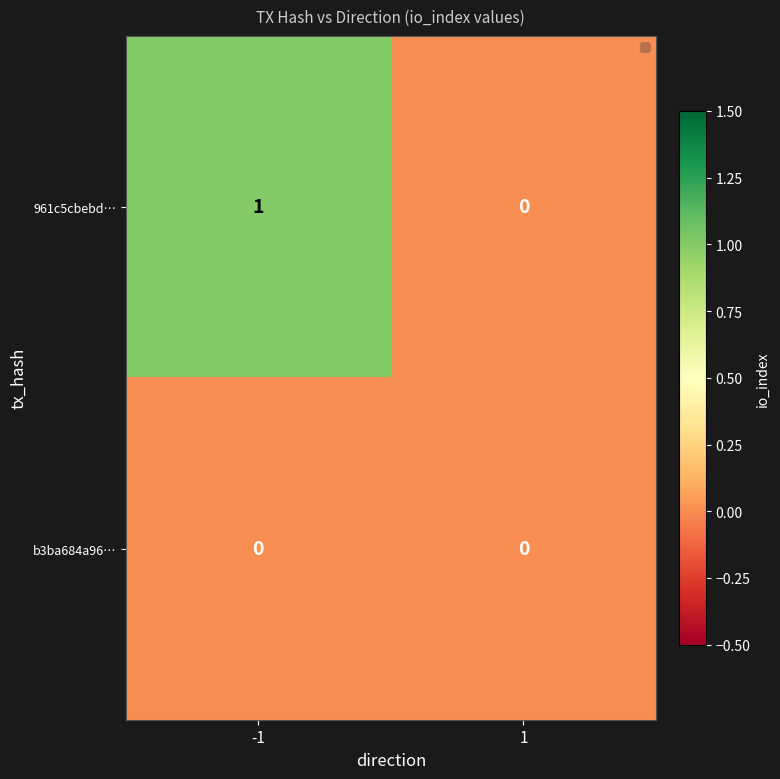

Rank the series at -1 from highest to lowest value.

961c5cbebd…, b3ba684a96…